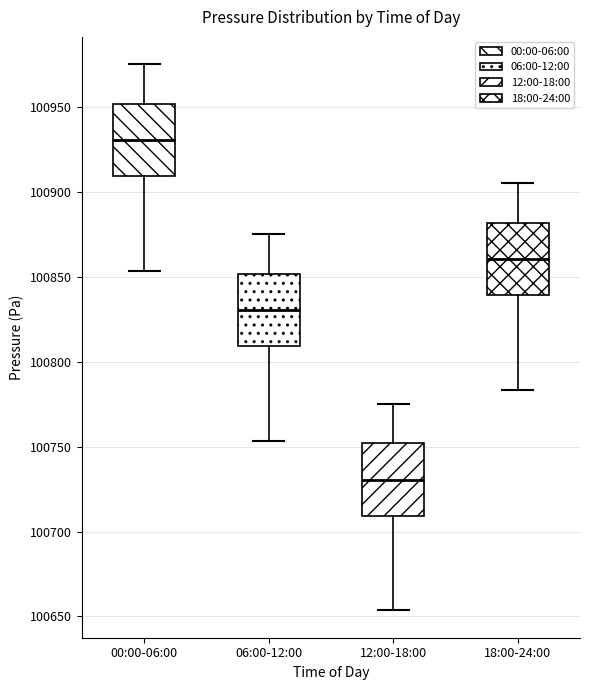

Reading left to right, read every box against the y-axis: the position of its median line, the range the box covers, and the ends of its whiskers. The values are not printed on the chart, so give them approximately, as read against the axis.

00:00-06:00: median 100930, box 100910 to 100950, whiskers 100855 to 100975
06:00-12:00: median 100830, box 100810 to 100850, whiskers 100755 to 100875
12:00-18:00: median 100730, box 100710 to 100750, whiskers 100655 to 100775
18:00-24:00: median 100860, box 100840 to 100880, whiskers 100785 to 100905